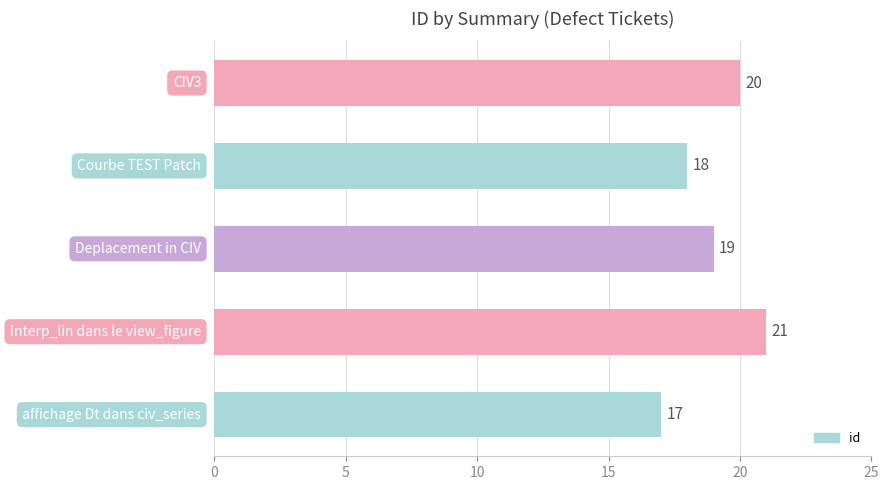

Is it true that the value at CIV3 is 20?

True